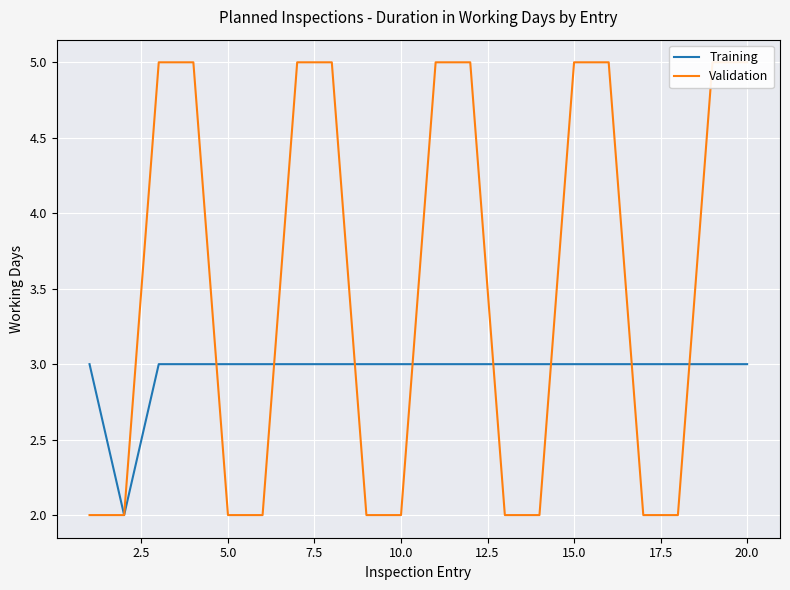

How many distinct data groups are displayed?

2